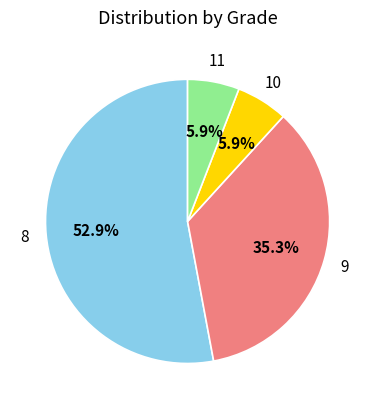

Does any single category account for the majority?

Yes